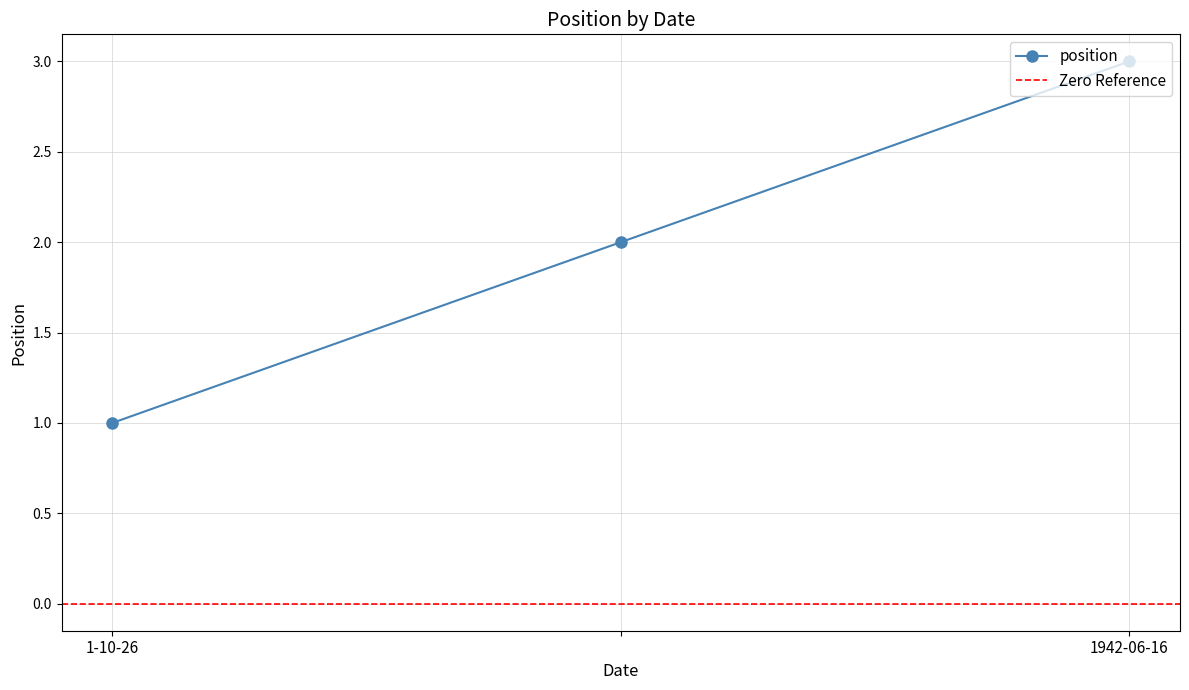

Is it true that the value at  is 3?

False